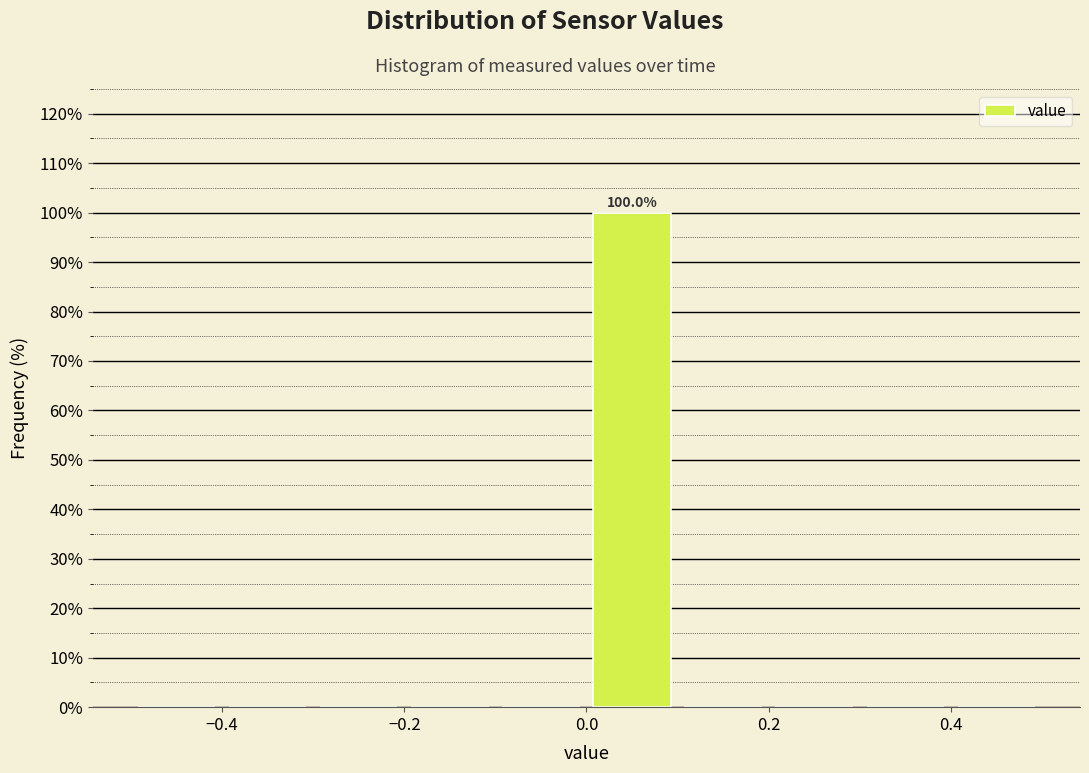

Over which range of the x-axis is the bar tallest?

0.0 to 0.1